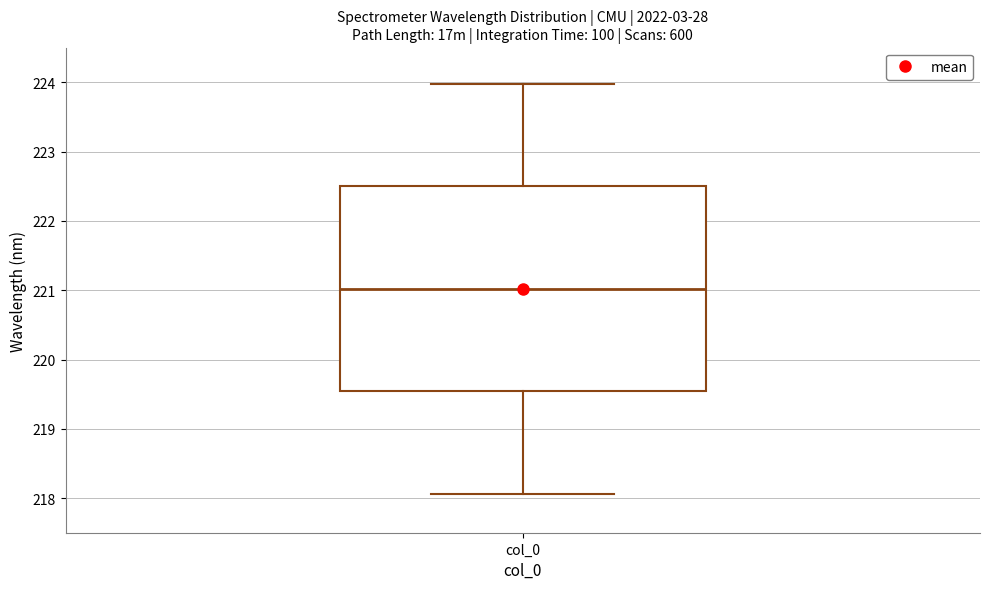

Transcribe this box plot: give where the median line is, the range the box spans, and where the two whiskers end, as read against the y-axis. The values are not printed on the chart, so give them approximately, as read against the axis.

median 221.0, box 219.5 to 222.5, whiskers 218.1 to 224.0